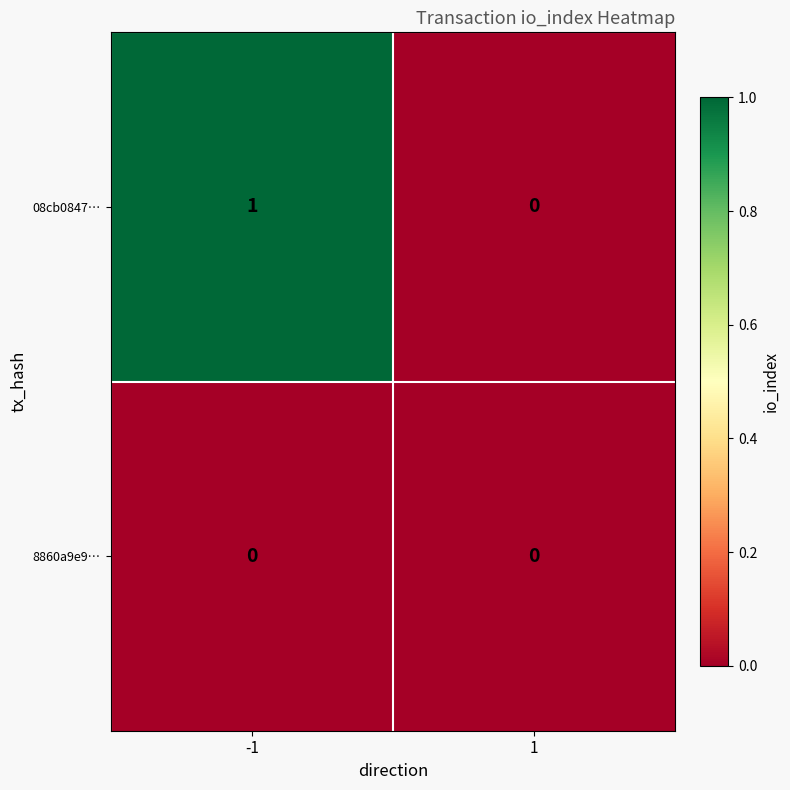

Reading left to right, extract all data points from this chart.

08cb0847…: 1	0
8860a9e9…: 0	0